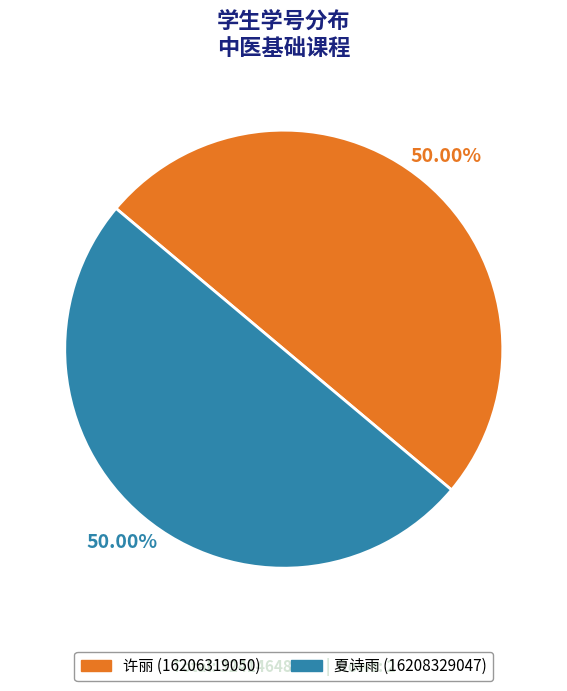

To the nearest percent, what is the average slice percentage?

50%